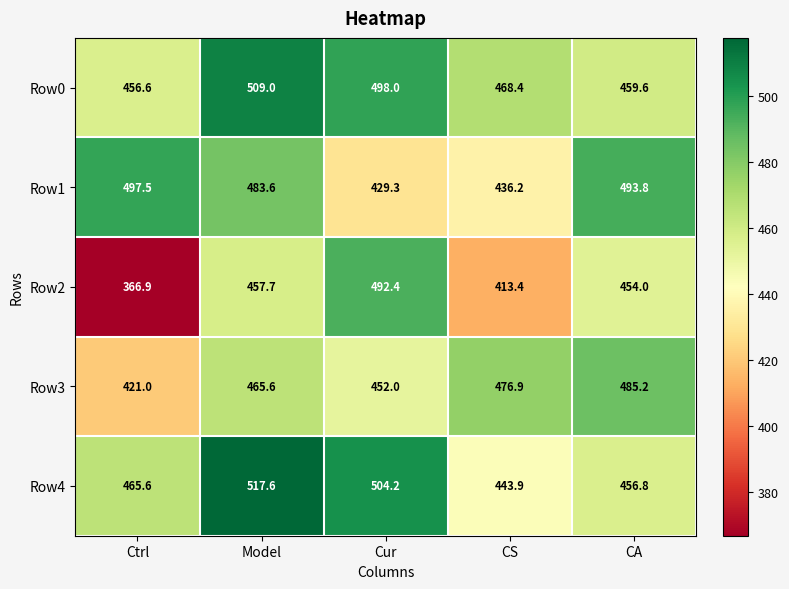

Which category has the lowest value across all series?

Ctrl